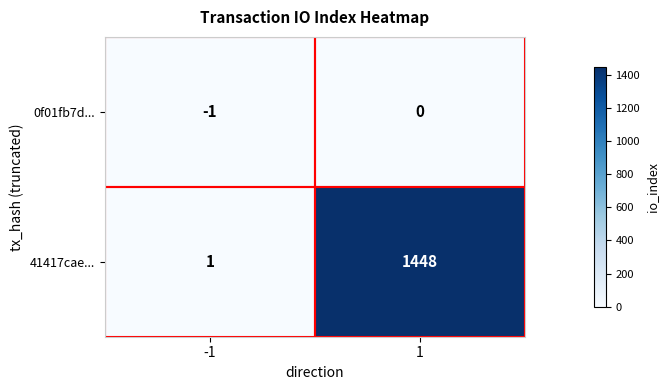

List the labels in order of 41417cae... value, largest first.

1, -1